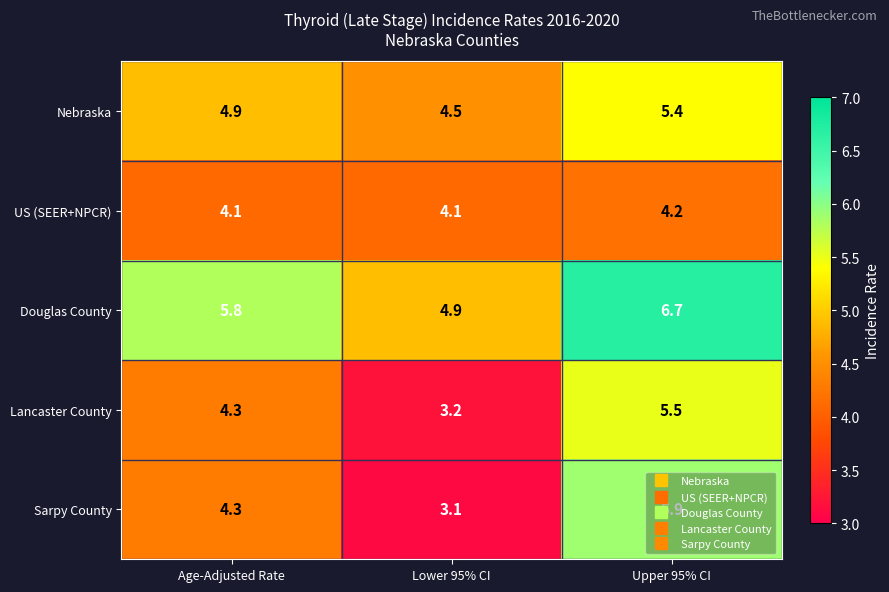

At which label is Nebraska closest to 4?

Lower 95% CI